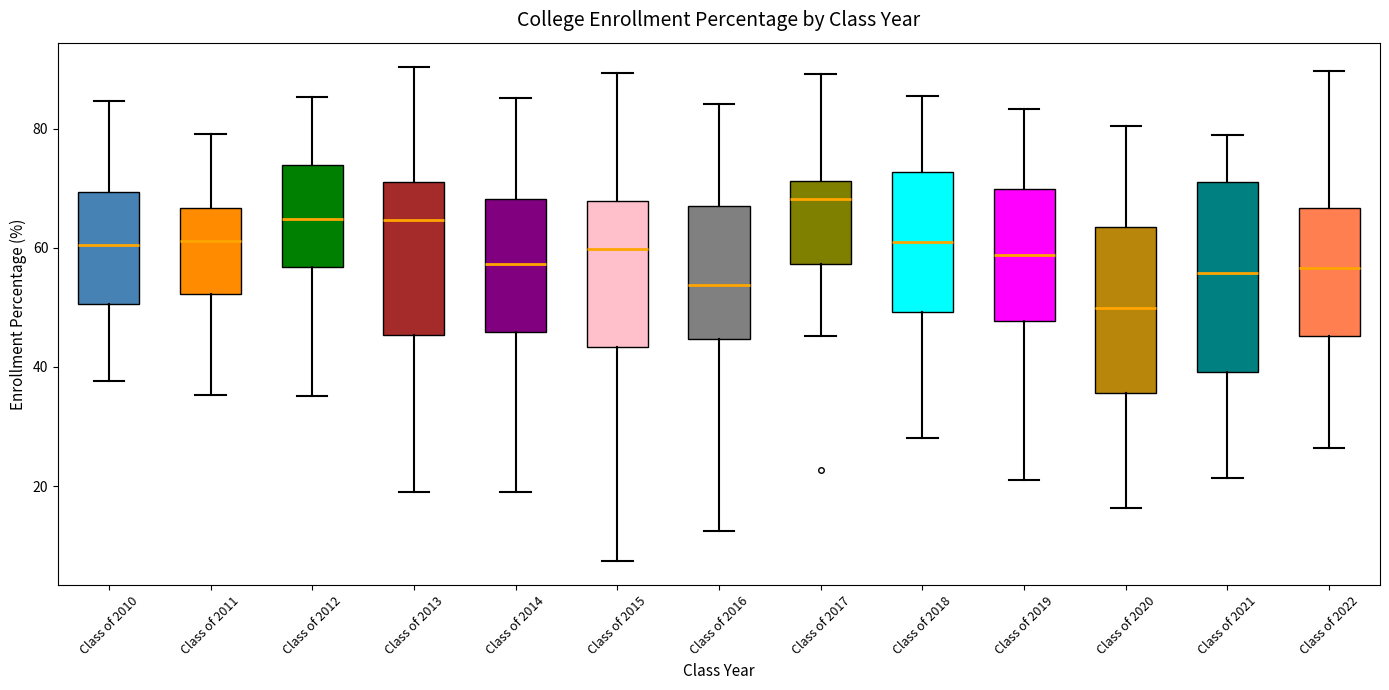

Reading left to right, read every box against the y-axis: the position of its median line, the range the box covers, and the ends of its whiskers. The values are not printed on the chart, so give them approximately, as read against the axis.

Class of 2010: median 60, box 50 to 70, whiskers 38 to 84
Class of 2011: median 62, box 52 to 66, whiskers 36 to 80
Class of 2012: median 64, box 56 to 74, whiskers 36 to 86
Class of 2013: median 64, box 46 to 72, whiskers 20 to 90
Class of 2014: median 58, box 46 to 68, whiskers 20 to 86
Class of 2015: median 60, box 44 to 68, whiskers 8 to 90
Class of 2016: median 54, box 44 to 66, whiskers 12 to 84
Class of 2017: median 68, box 58 to 72, whiskers 46 to 90
Class of 2018: median 60, box 50 to 72, whiskers 28 to 86
Class of 2019: median 58, box 48 to 70, whiskers 22 to 84
Class of 2020: median 50, box 36 to 64, whiskers 16 to 80
Class of 2021: median 56, box 40 to 70, whiskers 22 to 78
Class of 2022: median 56, box 46 to 66, whiskers 26 to 90